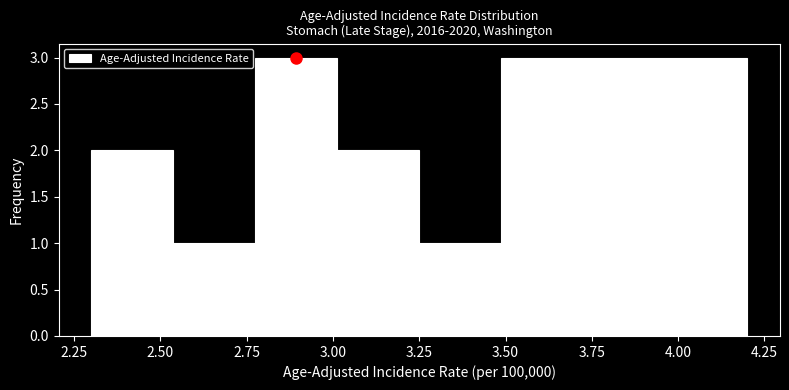

Reading left to right, transcribe this chart: for each bar, give the range it covers on the x-axis and its height. Neither the bar edges nor the heights are printed on the chart, so give them approximately, as read against the axes.

2.30 to 2.55: 2
2.55 to 2.80: 1
2.80 to 3.00: 3
3.00 to 3.25: 2
3.25 to 3.50: 1
3.50 to 3.75: 3
3.75 to 3.95: 3
3.95 to 4.20: 3